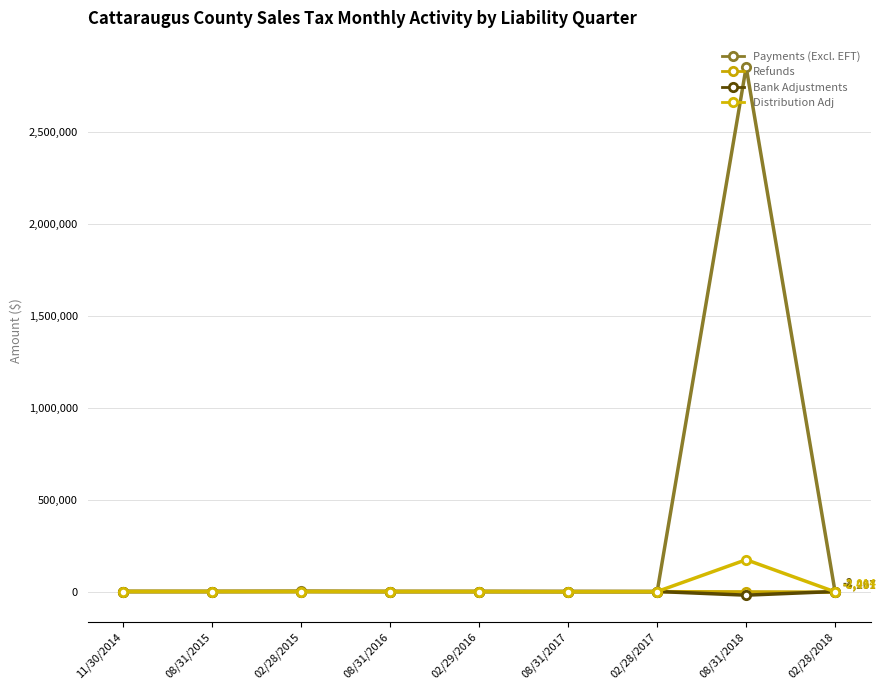

Is it true that Bank Adjustments equals -0.1 at 02/28/2015?

True